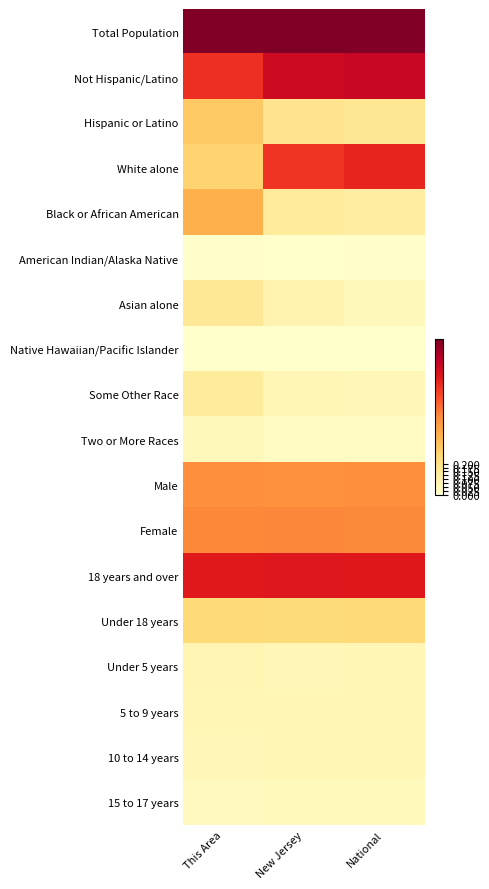

Rank the series at This Area from highest to lowest value.

Total Population, 18 years and over, Not Hispanic/Latino, Female, Male, Black or African American, Hispanic or Latino, White alone, Under 18 years, Asian alone, Some Other Race, Under 5 years, 5 to 9 years, 10 to 14 years, Two or More Races, 15 to 17 years, American Indian/Alaska Native, Native Hawaiian/Pacific Islander